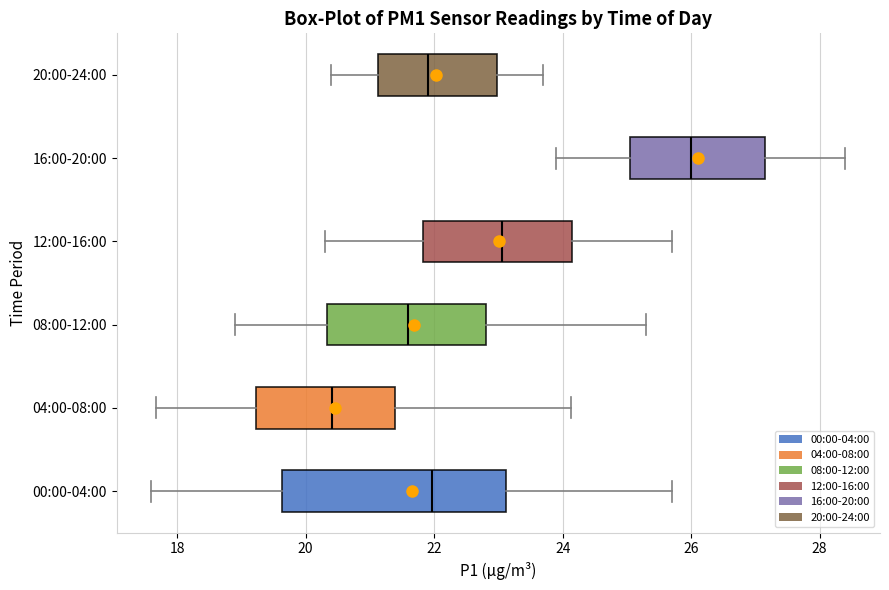

Where is the left edge of the box for 20:00-24:00 on the x-axis? The values are not printed on the chart, so give them approximately, as read against the axis.

21.2